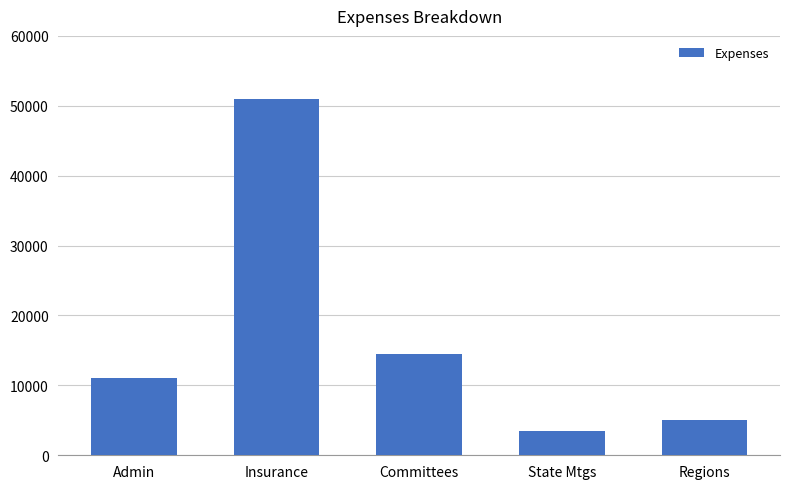

What is the difference between the maximum and minimum values?

47500